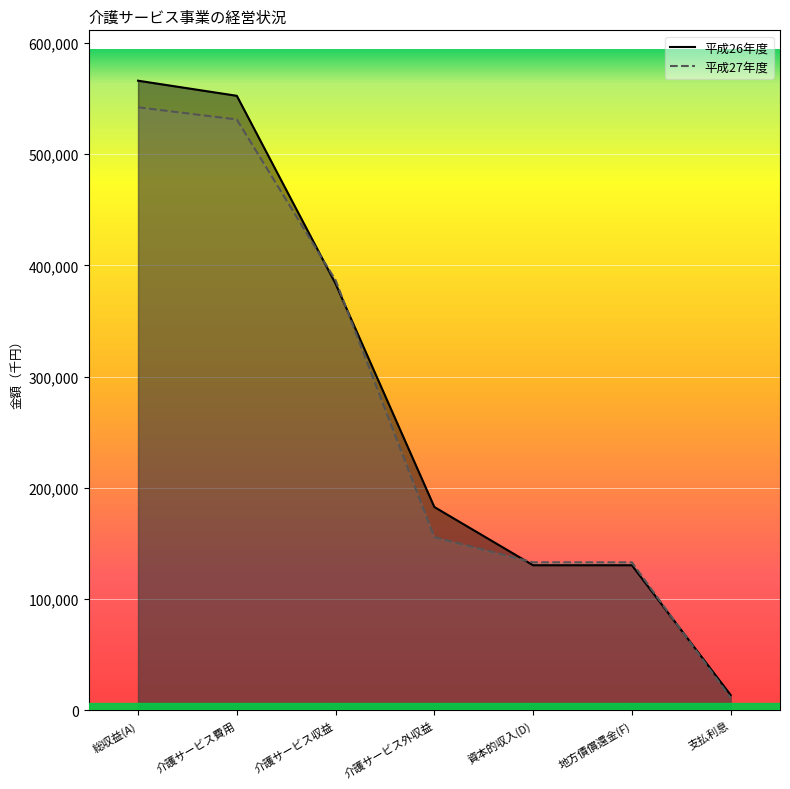

How many lines are shown in the chart?

2